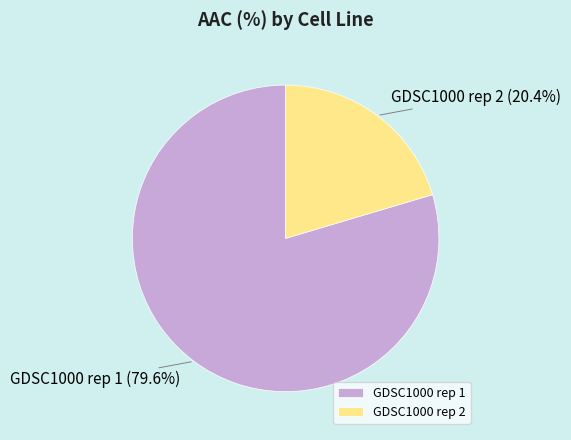

To the nearest percent, what percentage of the pie is GDSC1000 rep 1?

80%